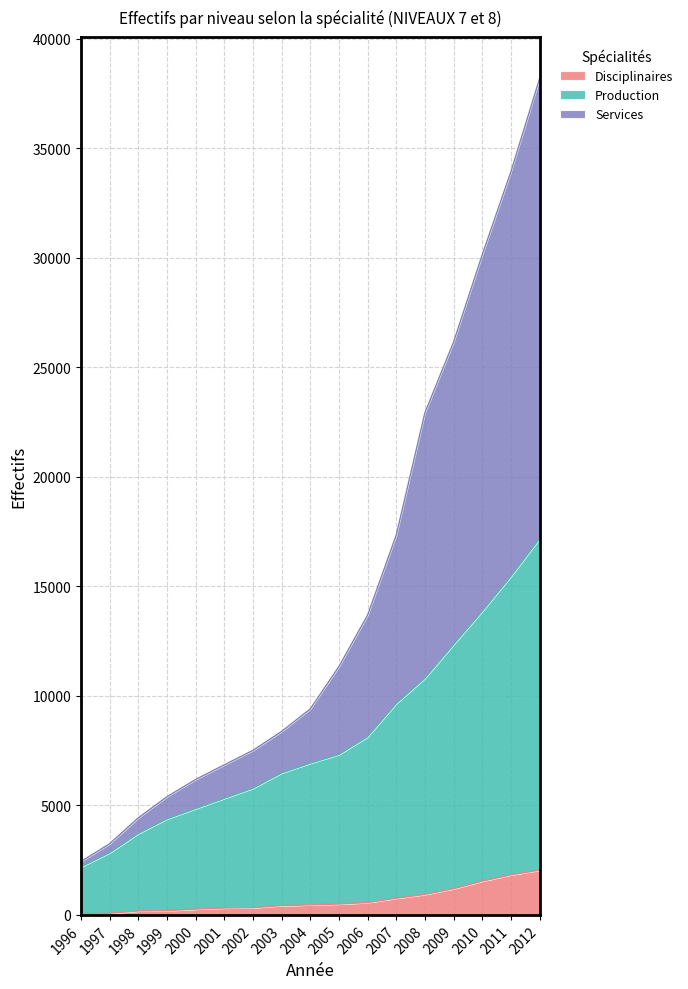

What are all the series names shown in the legend?

Disciplinaires, Production, Services